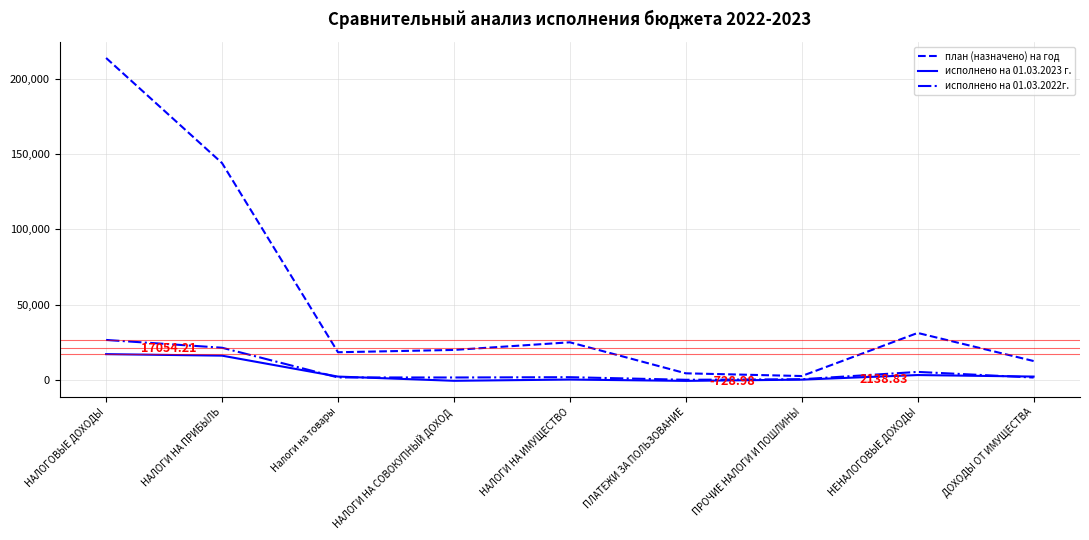

How many lines are shown in the chart?

3